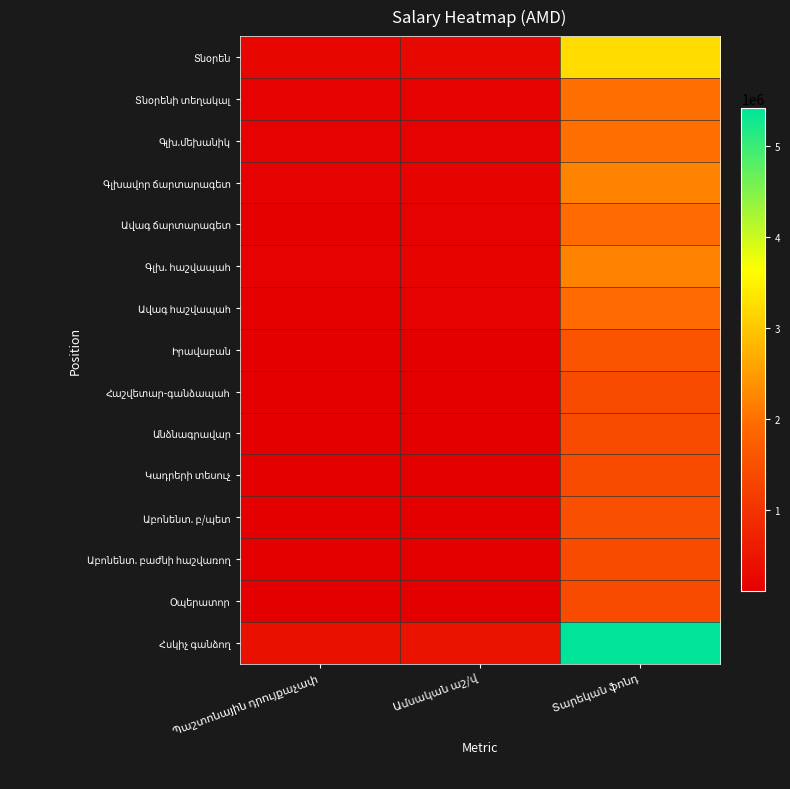

True or false: Գլխավոր ճարտարագետ has a value of 2938526 at Տարեկան ֆոնդ.

False